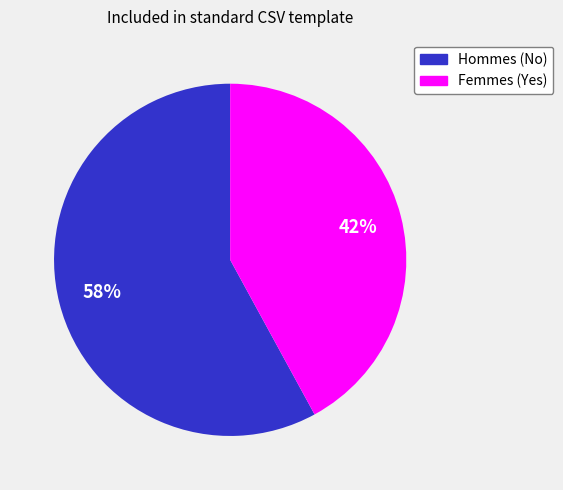

Is there any slice that represents more than half of the pie?

Yes